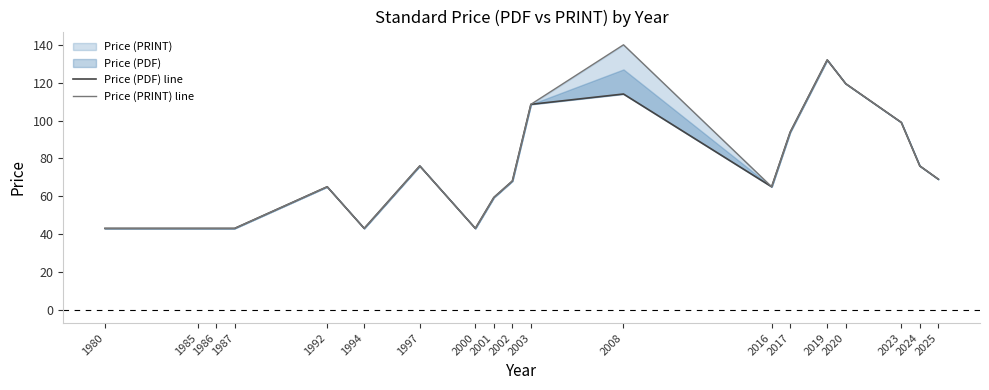

True or false: Price (PRINT) line has more than 1 points higher than both neighbors.

True